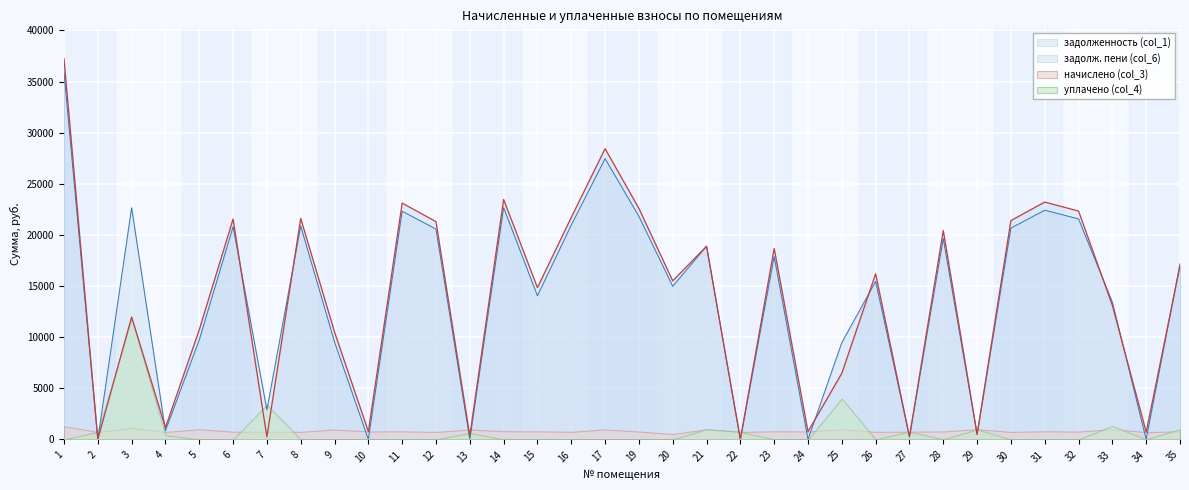

Is the value of начислено (col_3) at 26 greater than the value of задолженность (col_1) at 3?

No